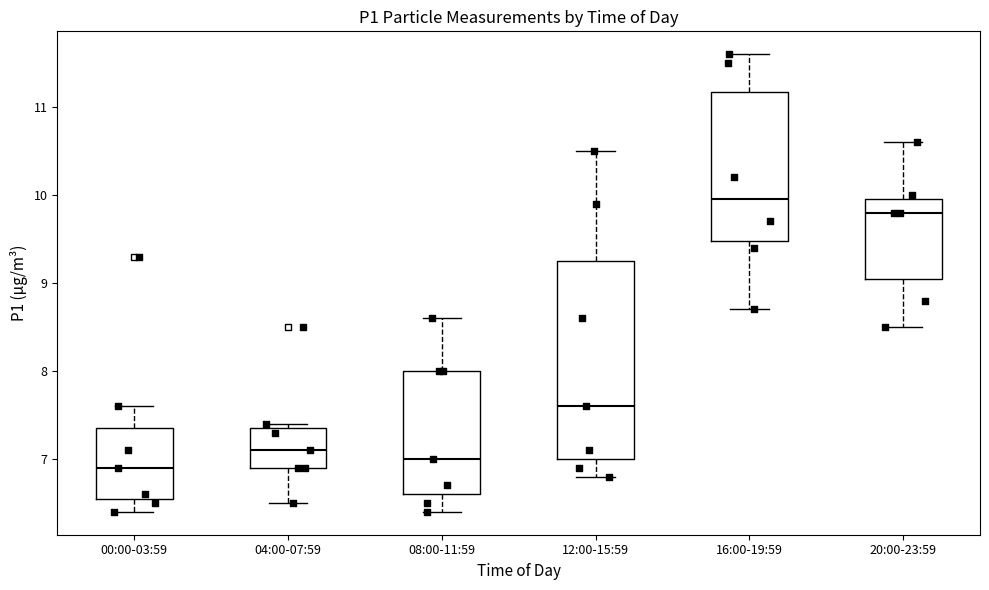

Reading left to right, read every box against the y-axis: the position of its median line, the range the box covers, and the ends of its whiskers. The values are not printed on the chart, so give them approximately, as read against the axis.

00:00-03:59: median 6.9, box 6.6 to 7.4, whiskers 6.4 to 7.6
04:00-07:59: median 7.1, box 6.9 to 7.4, whiskers 6.5 to 7.4 (just above the box's upper edge)
08:00-11:59: median 7.0, box 6.6 to 8.0, whiskers 6.4 to 8.6
12:00-15:59: median 7.6, box 7.0 to 9.3, whiskers 6.8 to 10.5
16:00-19:59: median 10.0, box 9.5 to 11.2, whiskers 8.7 to 11.6
20:00-23:59: median 9.8, box 9.1 to 10.0, whiskers 8.5 to 10.6